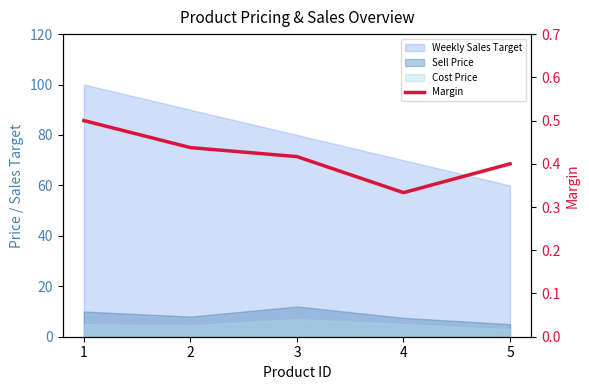

What is the minimum value shown in the chart?

0.3